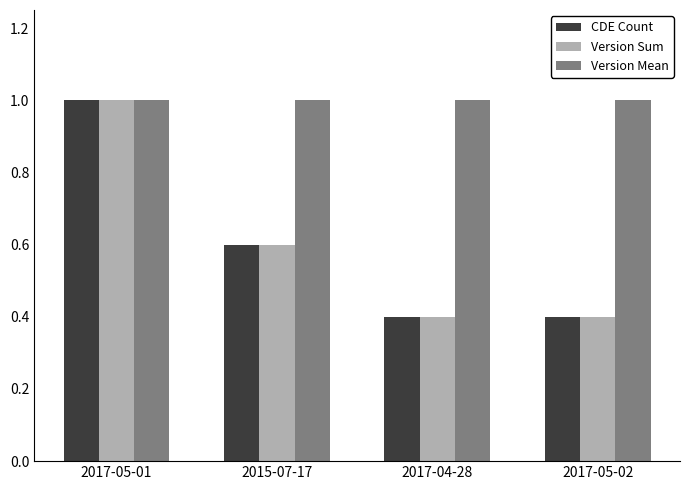

The value of Version Sum at 2015-07-17 is 0.6. True or false?

True